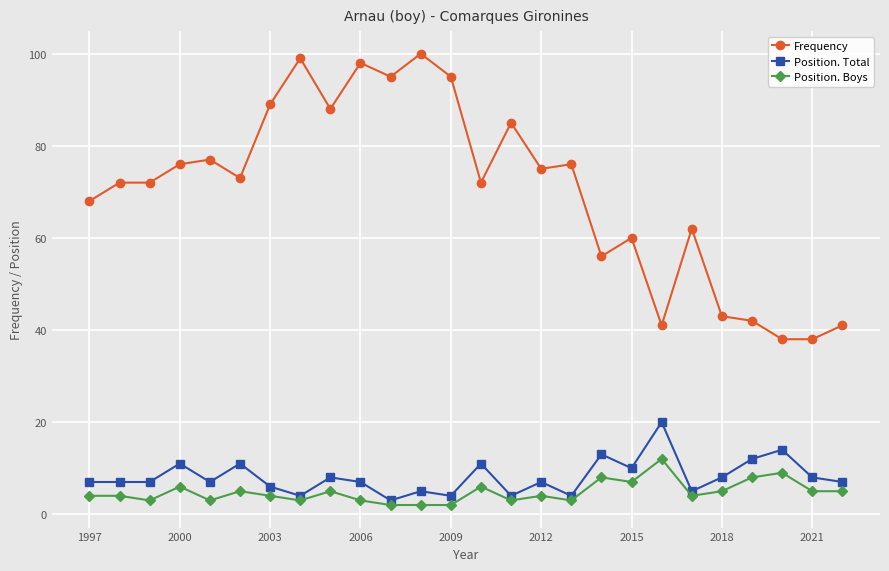

Rank the series by their maximum value, from lowest to highest.

Position. Boys, Position. Total, Frequency